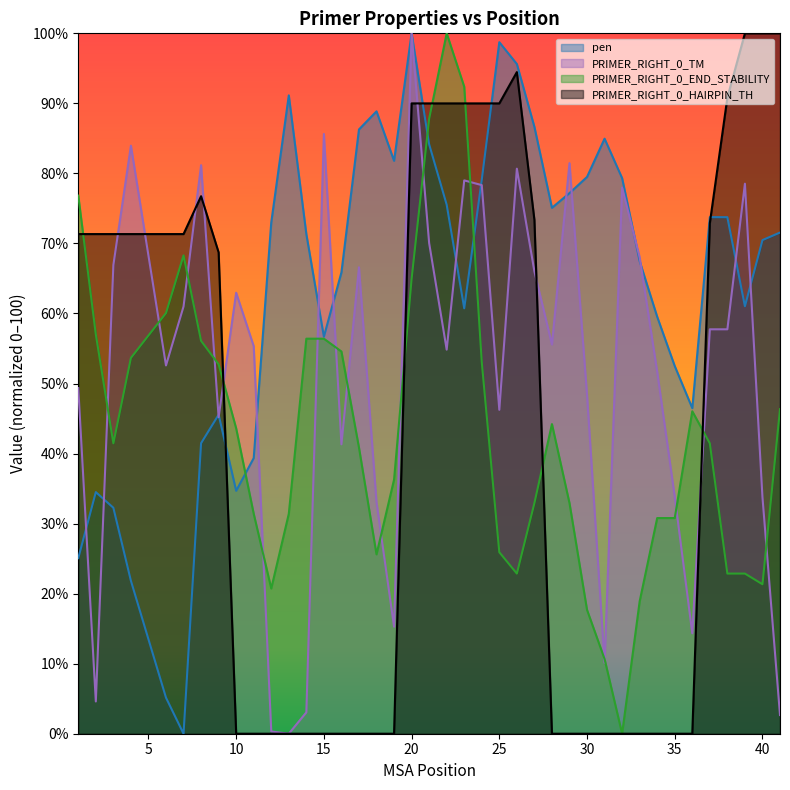

What is the greatest value displayed?

100.0